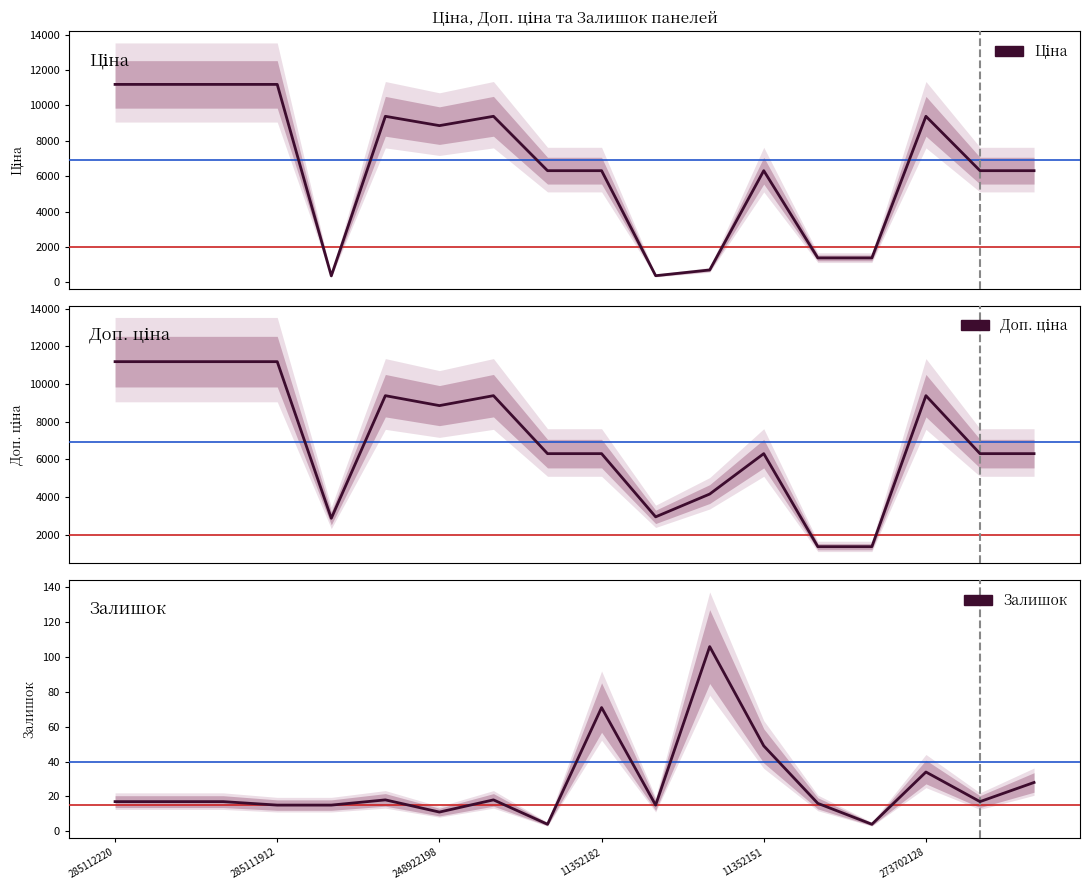

What is the sum of the Доп. ціна values at 285111912 and 15?

20572.1